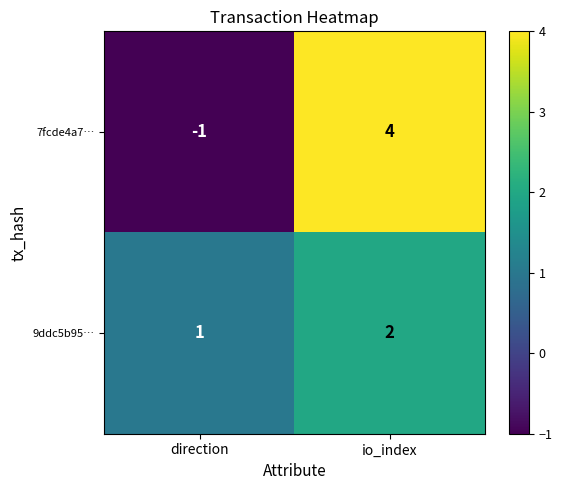

What is the difference between the highest and lowest values at direction?

2